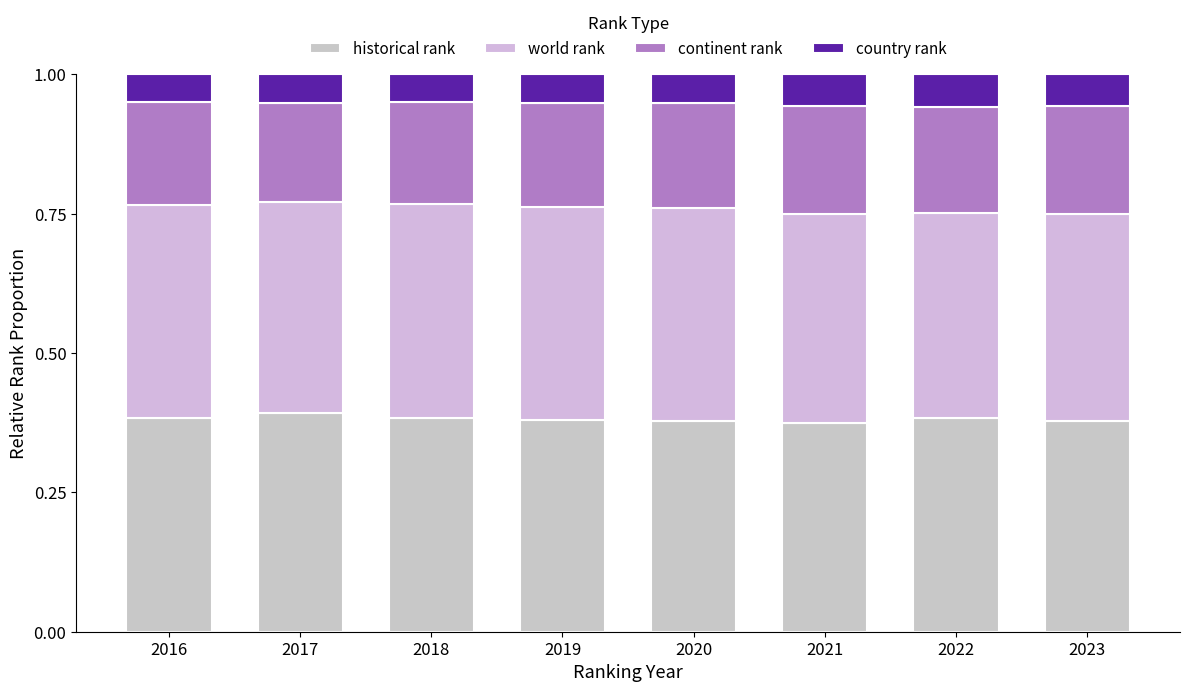

What is the average value of the historical rank series?

0.4